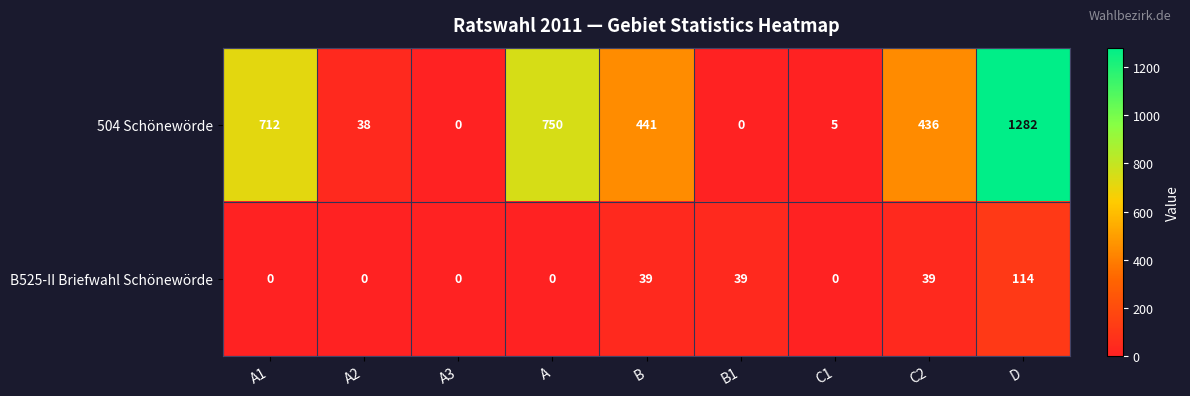

List the series in order of their peak value, highest first.

504 Schönewörde, B525-II Briefwahl Schönewörde